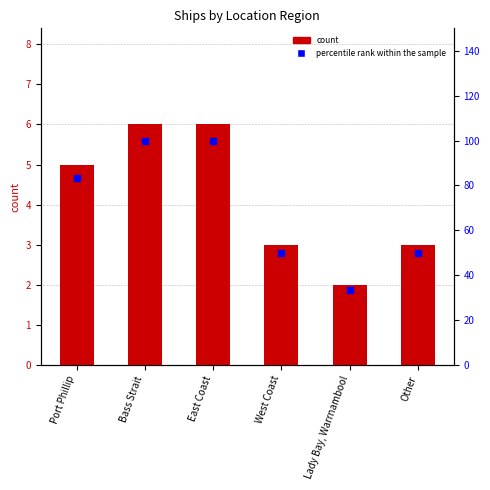

Which series contains the highest Y value?

percentile rank within the sample